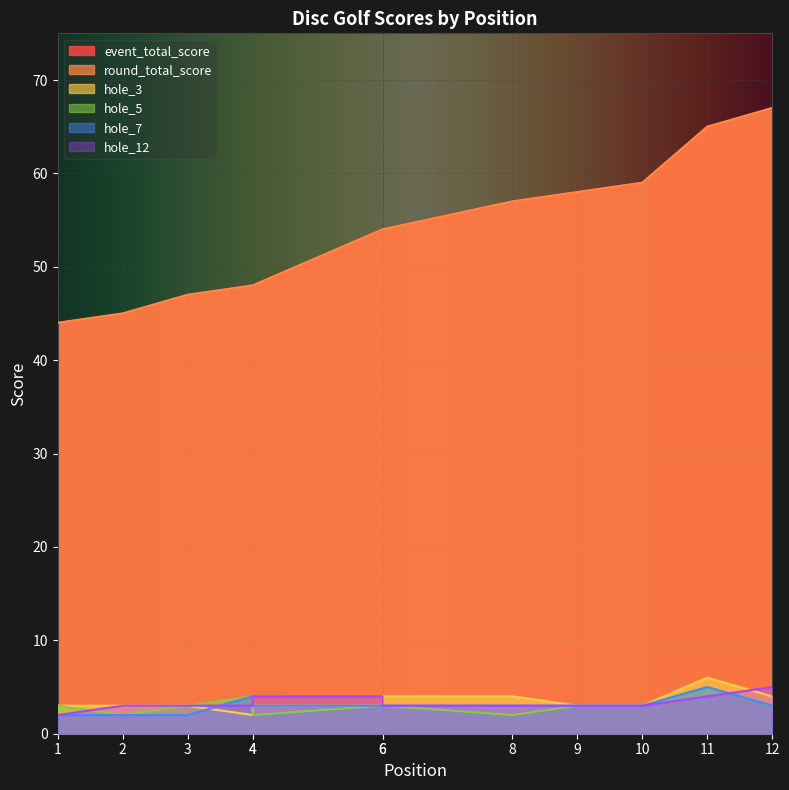

What is the sum of the hole_3 values at 6 and 1?

7